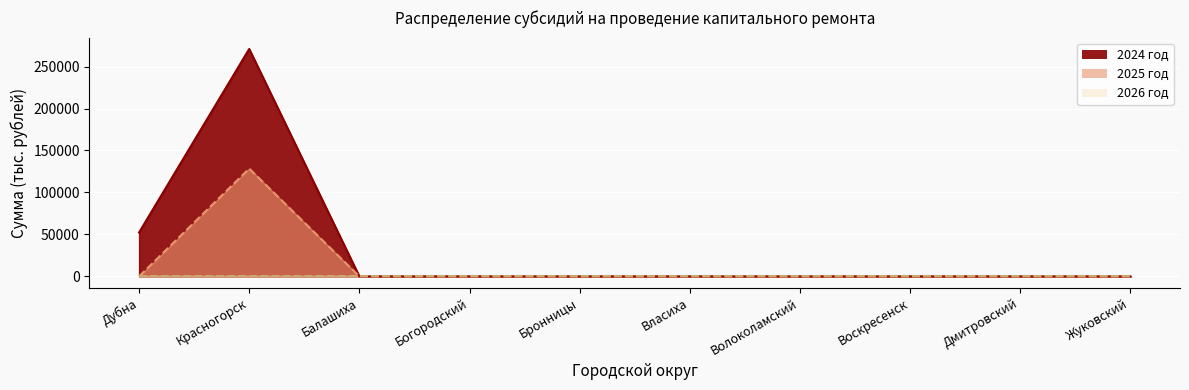

What is the total value across all series at Дубна?

52303.5